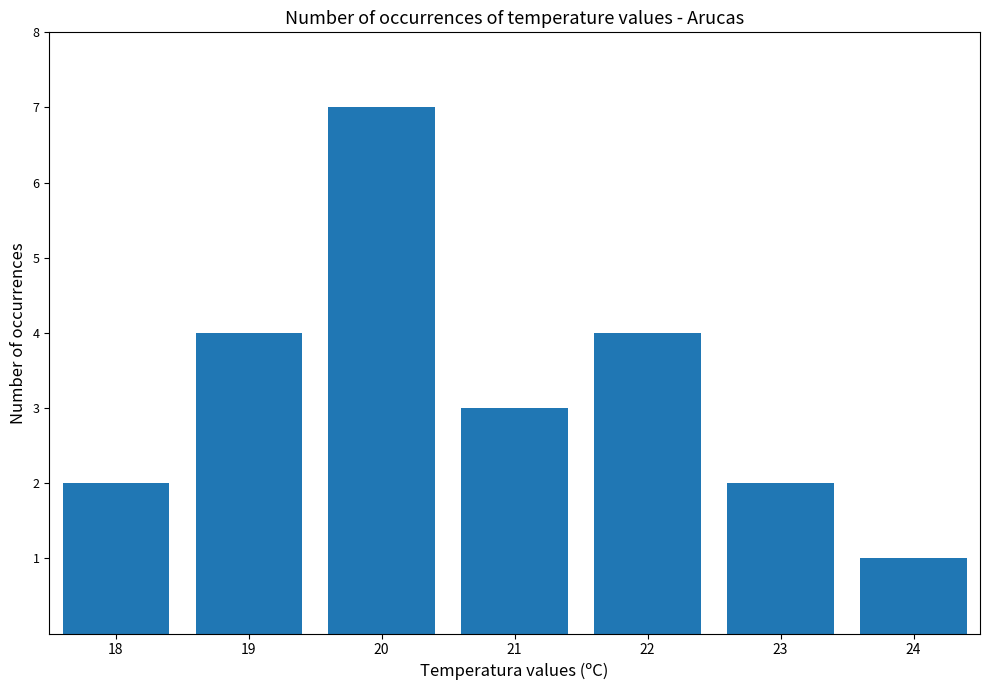

Where does the data first go above 3?

19